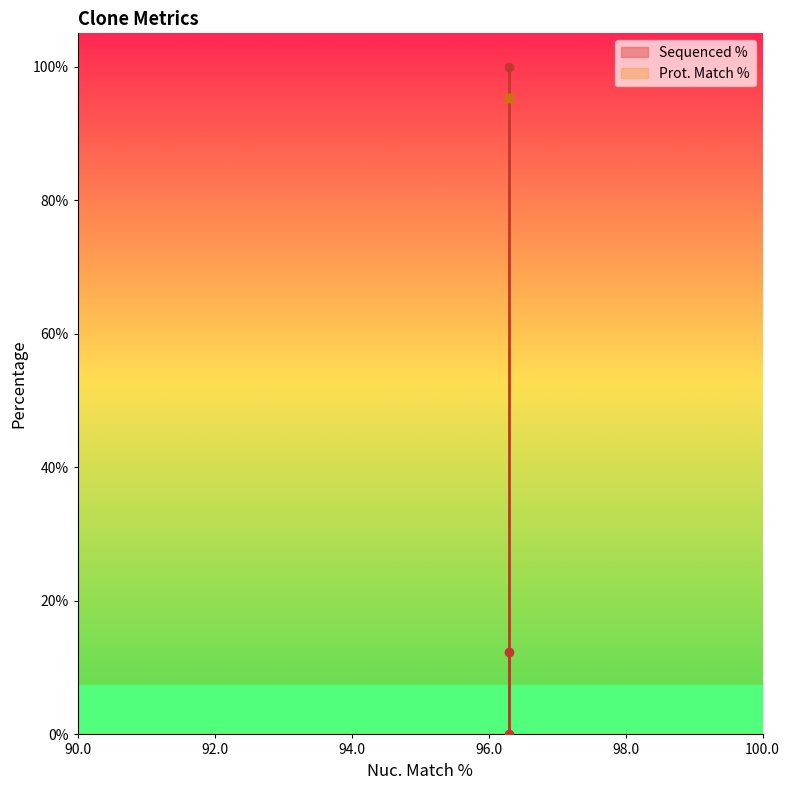

How many data points does each series have?

3